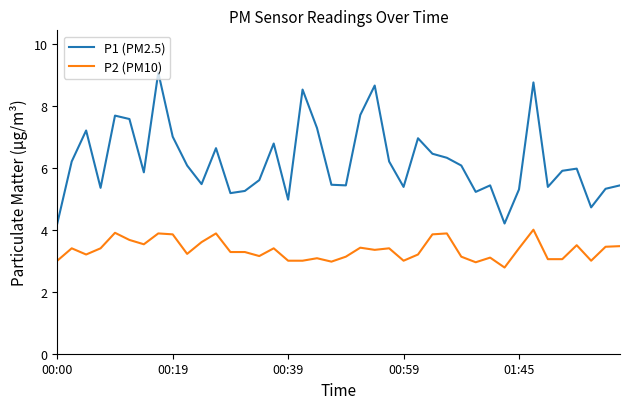

Rank the series by their average value, from highest to lowest.

P1 (PM2.5), P2 (PM10)